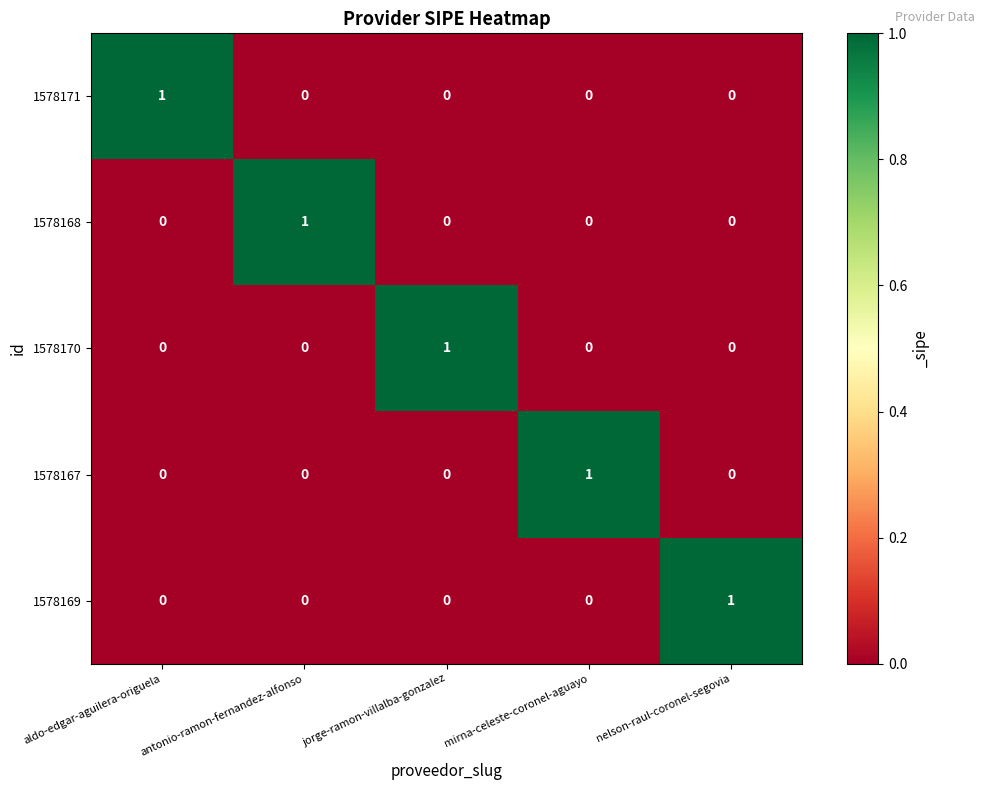

Count the 1578170 values in the range 0 to 1.

5